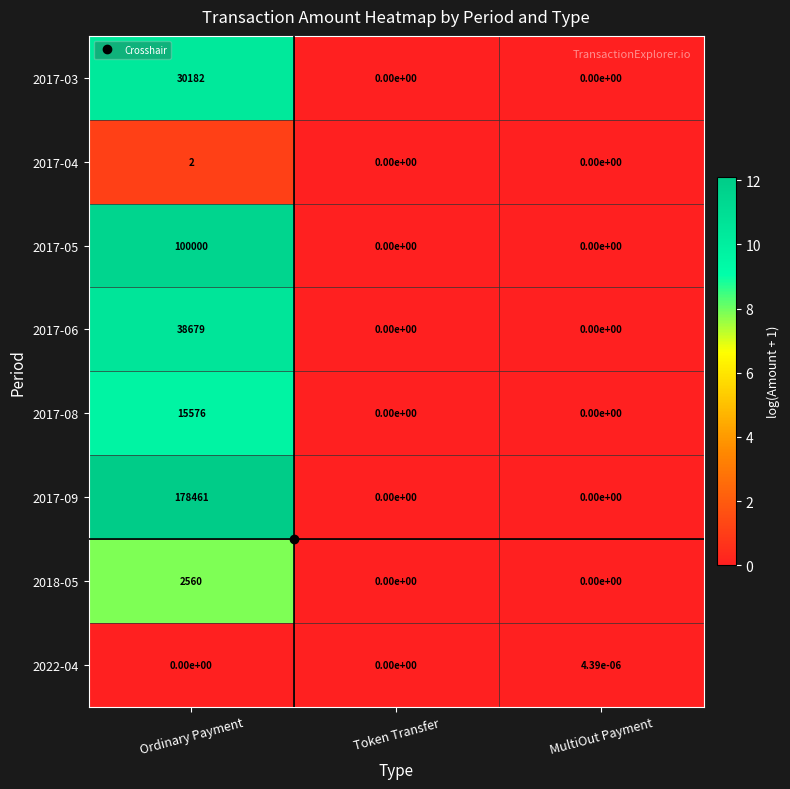

Which series has the largest total across all categories?

2017-09